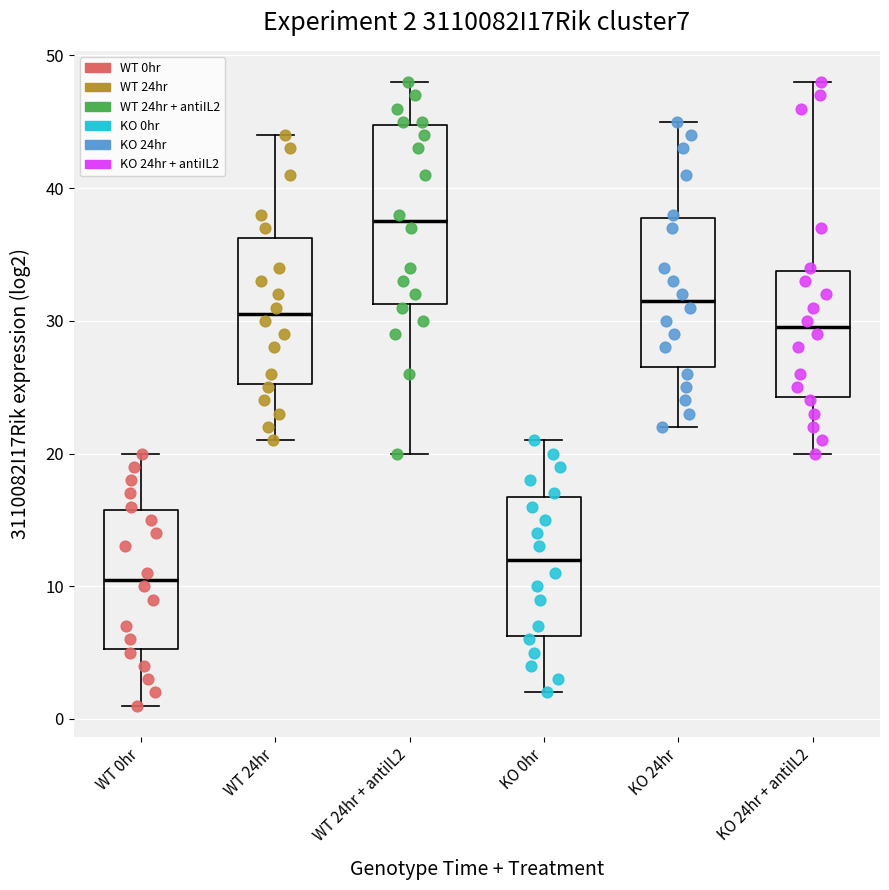

Which box is the tallest, from its lower edge to its upper edge?

WT 24hr + antiIL2